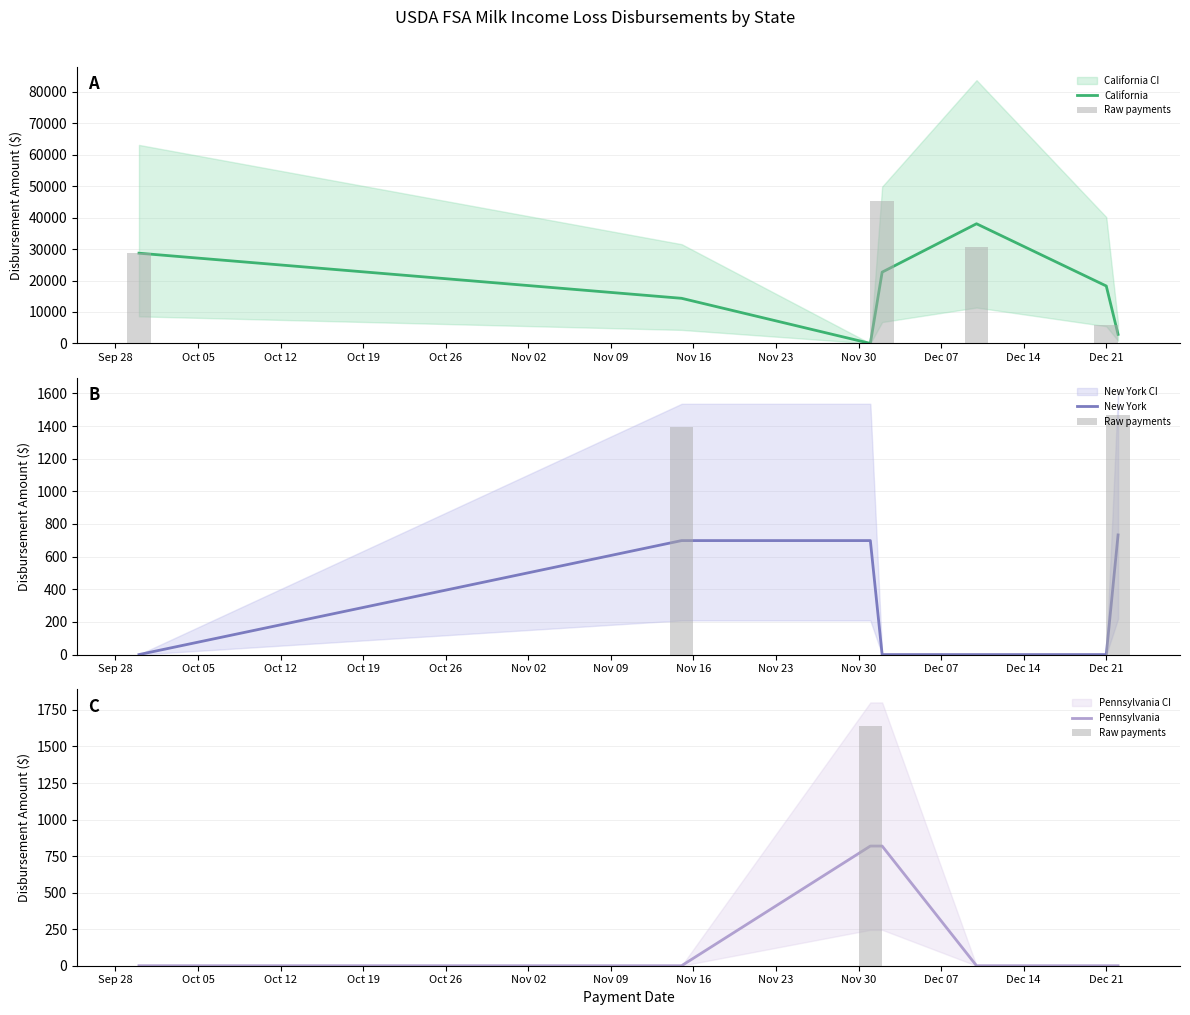

The Pennsylvania series shows 0.0 at Nov 02. True or false?

True